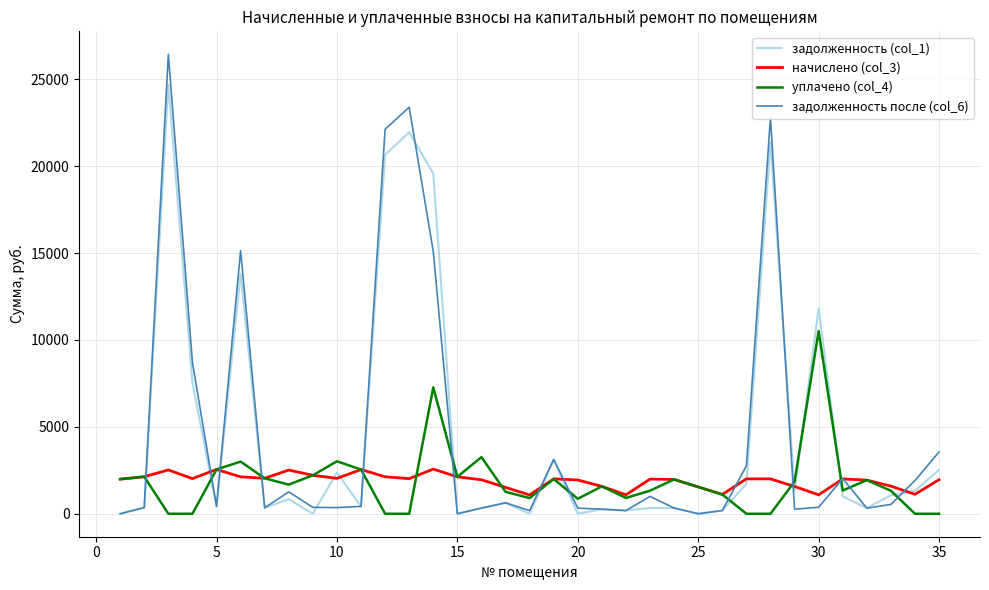

Which series has the largest range (max minus min)?

задолженность после (col_6)